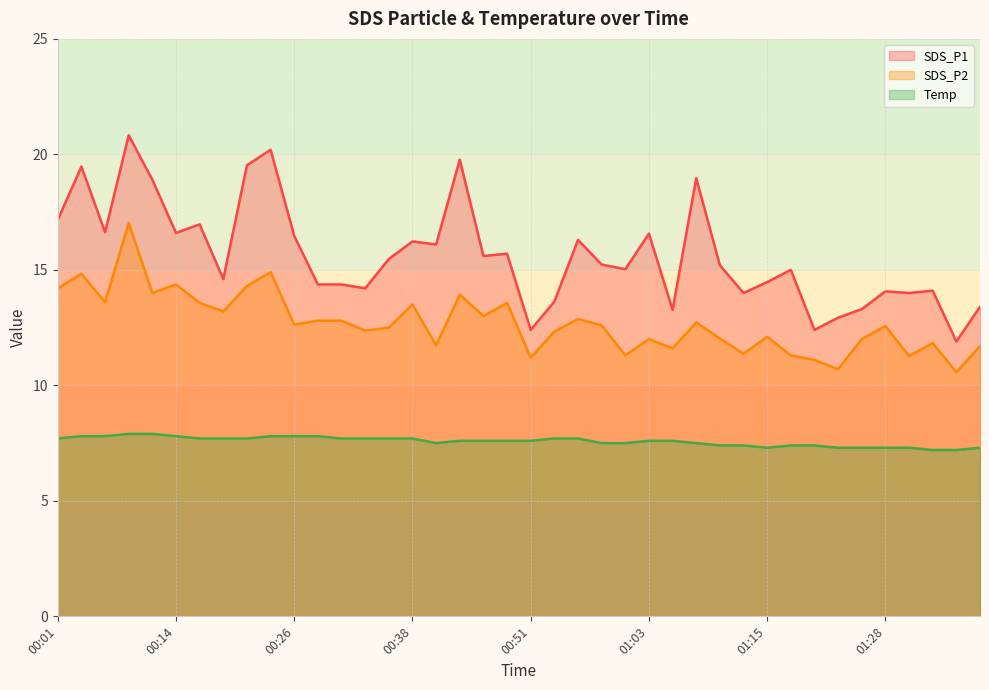

Reading left to right, what are all the values shown in this chart?

SDS_P1: 17.2	19.5	16.6	20.8	18.9	16.6	17.0	14.6	19.5	20.2	16.5	14.4	14.4	14.2	15.5	16.2	16.1	19.8	15.6	15.7	12.4	13.6	16.3	15.2	15.0	16.6	13.3	19.0	15.2	14.0	14.5	15.0	12.4	12.9	13.3	14.1	14.0	14.1	11.9	13.4
SDS_P2: 14.2	14.8	13.6	17.0	14.0	14.4	13.6	13.2	14.3	14.9	12.6	12.8	12.8	12.4	12.5	13.5	11.7	13.9	13.0	13.6	11.2	12.3	12.9	12.6	11.3	12.0	11.6	12.7	12.0	11.4	12.1	11.3	11.1	10.7	12.0	12.6	11.3	11.8	10.6	11.7
Temp: 7.7	7.8	7.8	7.9	7.9	7.8	7.7	7.7	7.7	7.8	7.8	7.8	7.7	7.7	7.7	7.7	7.5	7.6	7.6	7.6	7.6	7.7	7.7	7.5	7.5	7.6	7.6	7.5	7.4	7.4	7.3	7.4	7.4	7.3	7.3	7.3	7.3	7.2	7.2	7.3